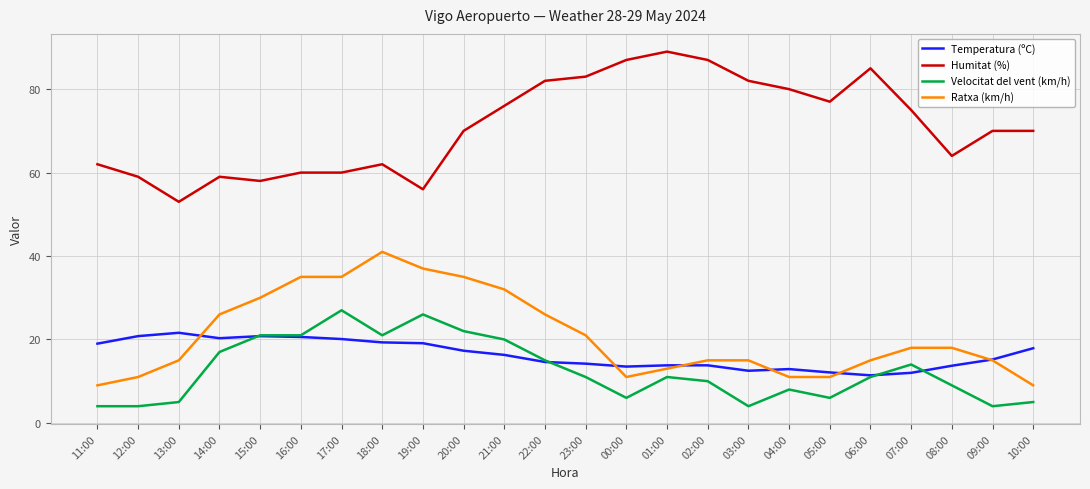

True or false: Humitat (%) and Velocitat del vent (km/h) intersect in this chart.

False